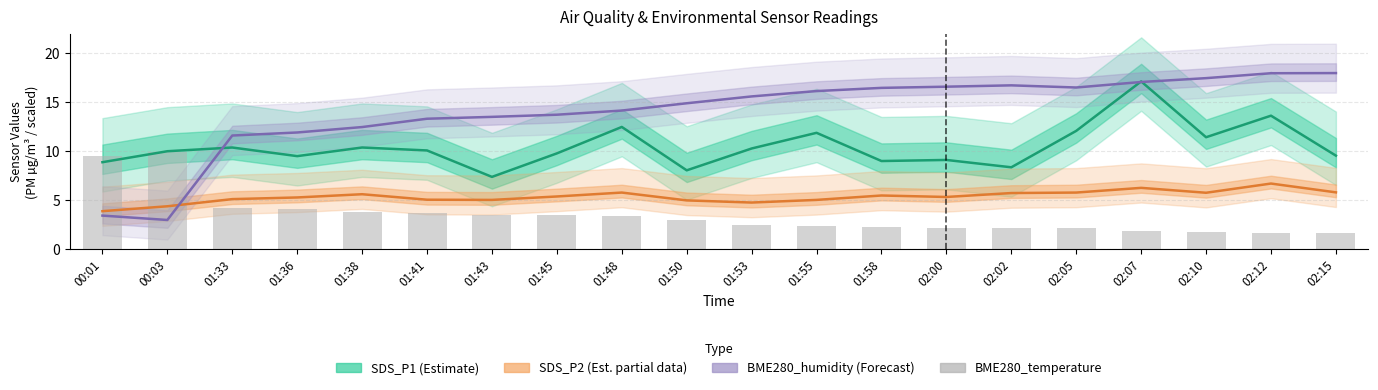

At which category is the sum across all series the highest?

02:07